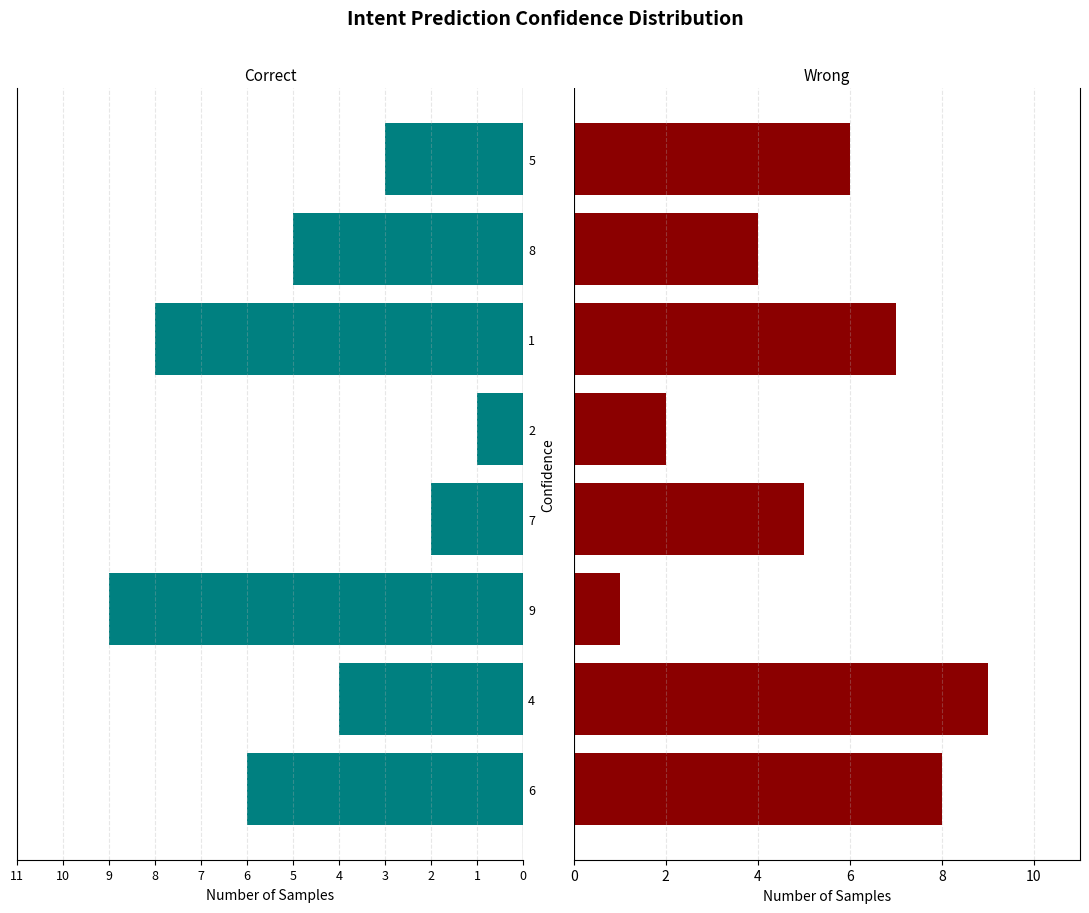

What is the difference between the maximum and minimum values in the Correct series?

8